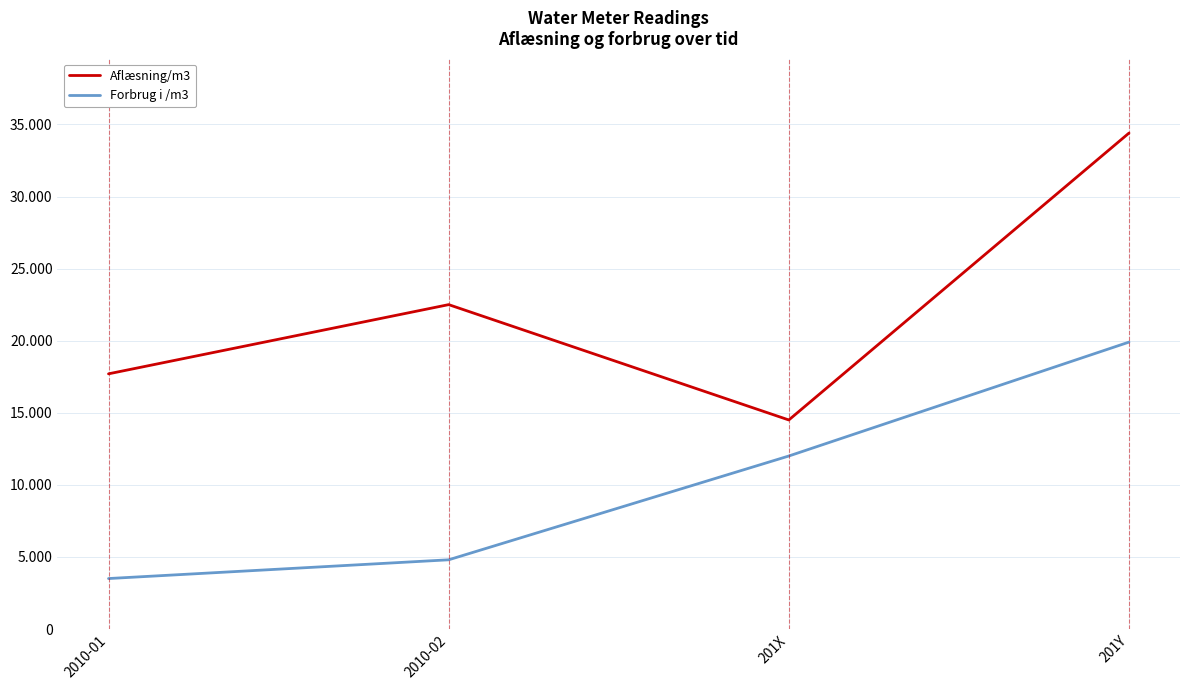

True or false: Forbrug i /m3 and Aflæsning/m3 intersect in this chart.

False